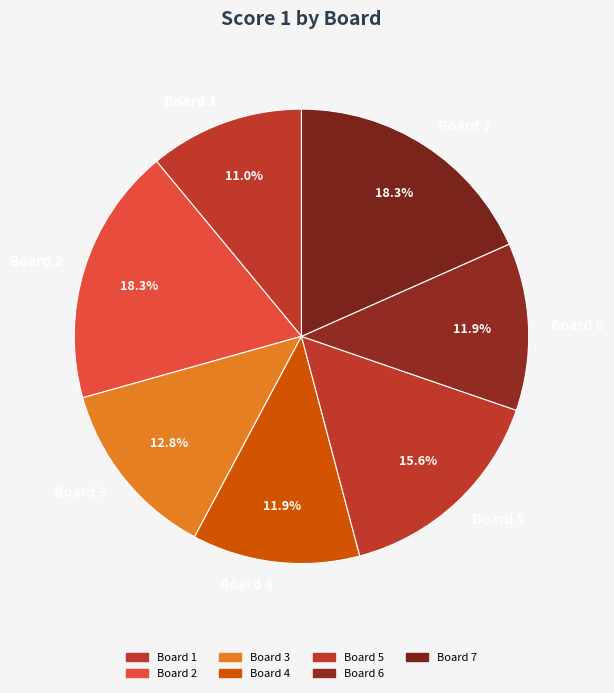

To the nearest percent, what percentage of the pie is Board 6?

12%